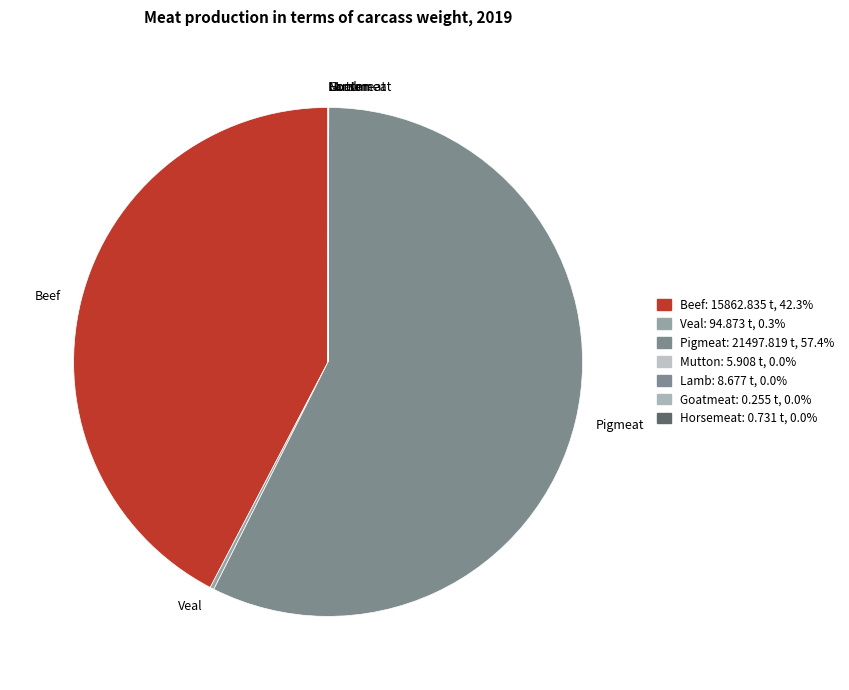

Is Pigmeat the majority of the pie?

Yes